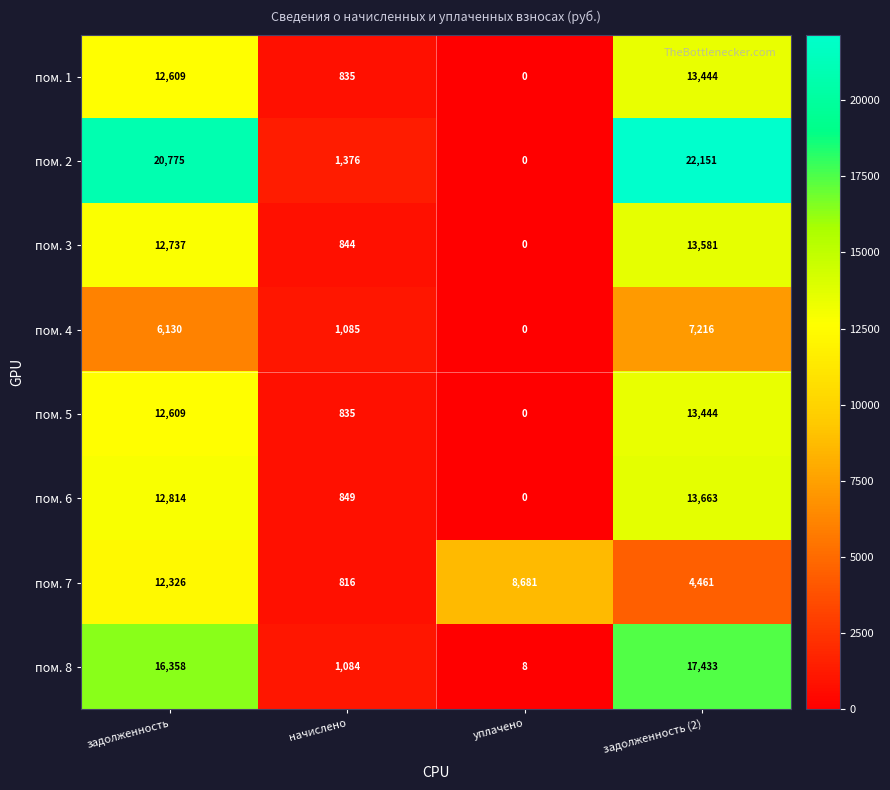

At how many categories does at least one series exceed 21838?

1